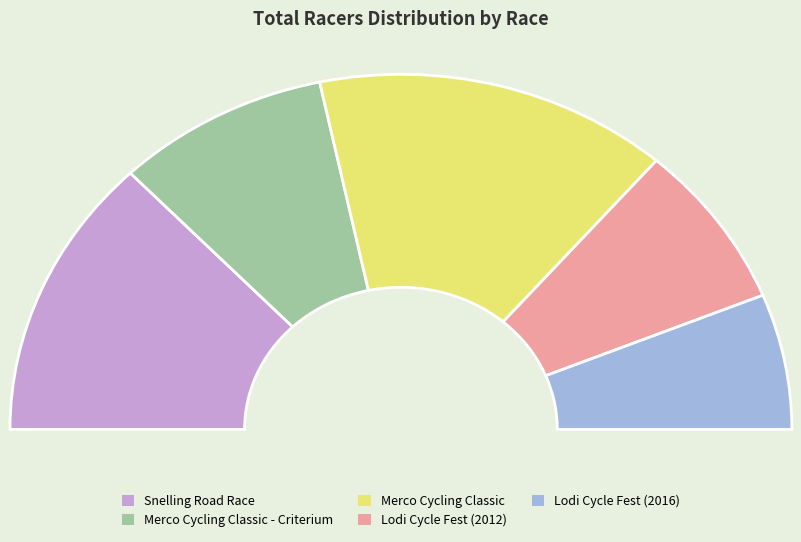

The Lodi Cycle Fest (2012) slice represents 28% of the pie. True or false?

False